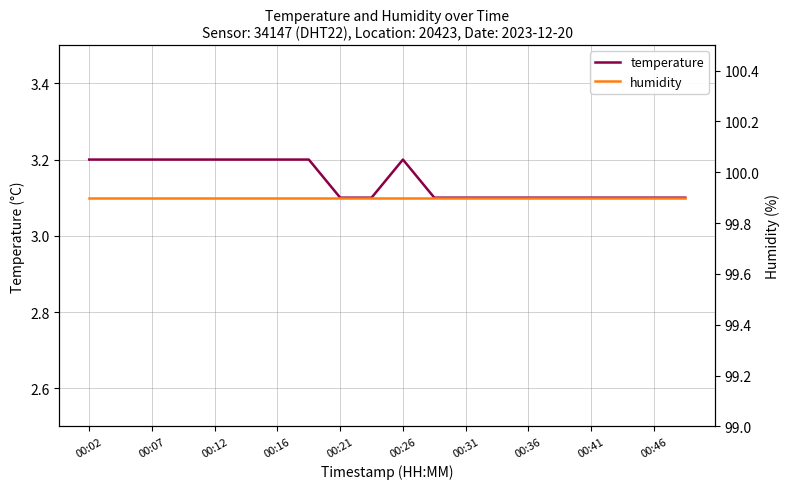

Which series has the widest spread of values?

temperature